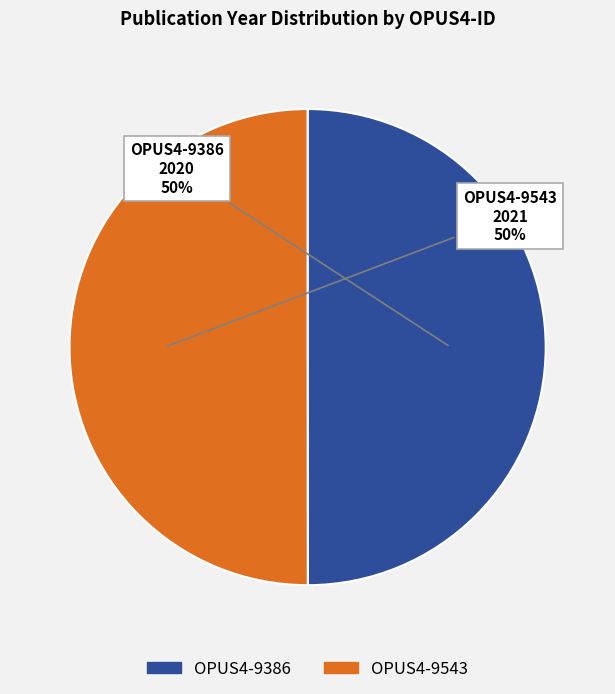

The OPUS4-9543 slice represents 50% of the pie. True or false?

True